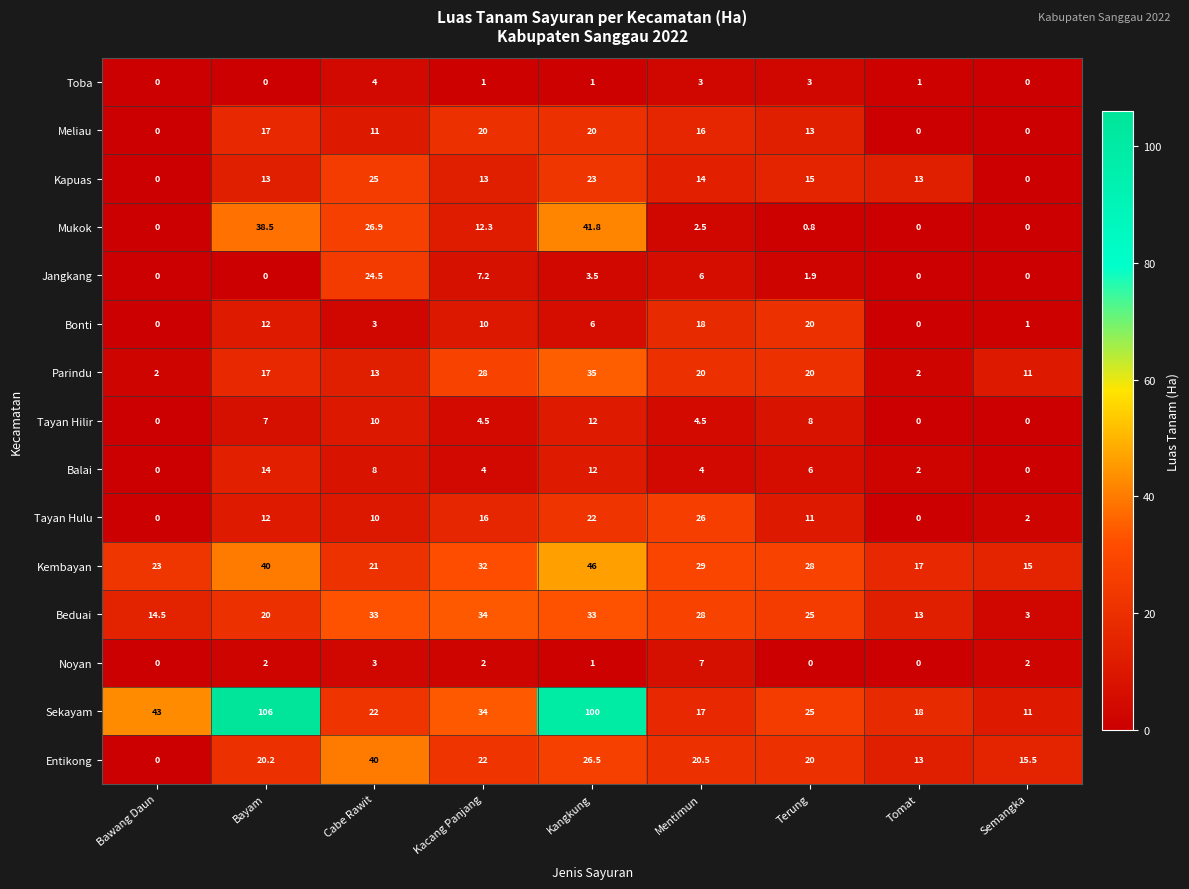

What is the difference between the Toba values at Terung and Cabe Rawit?

1.0